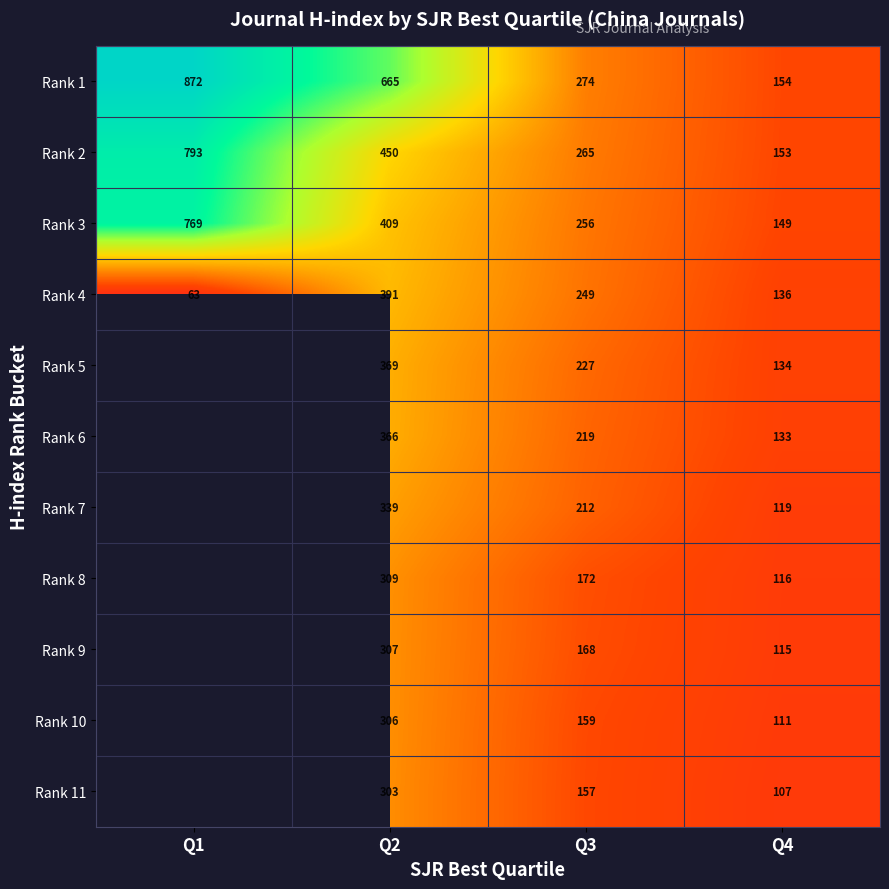

Which label corresponds to the smallest value in the chart?

Q1